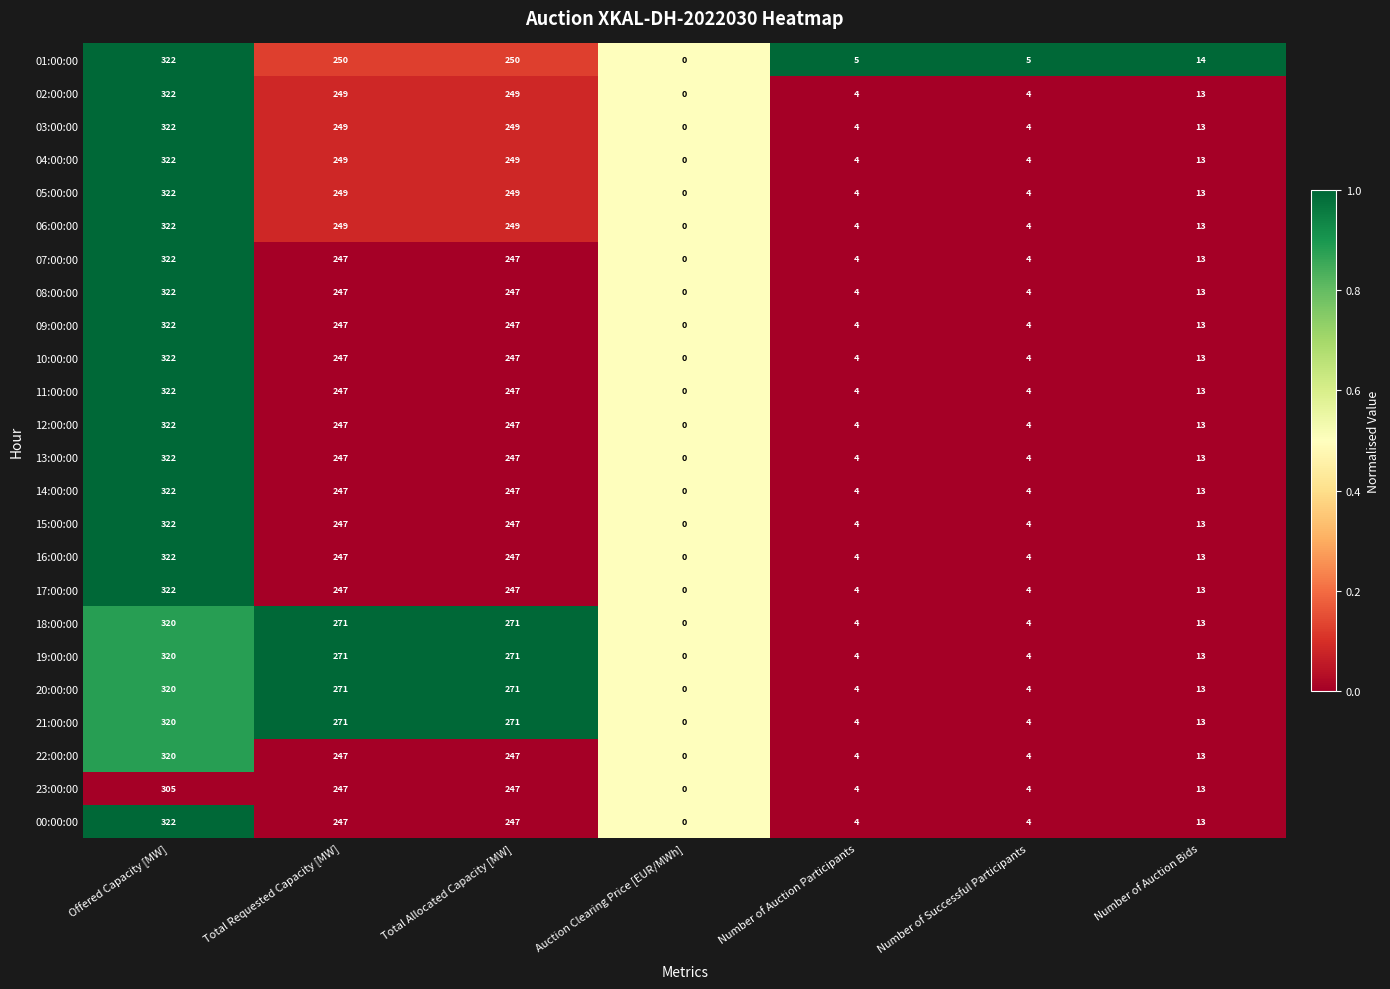

What is the total value across all series at Total Allocated Capacity [MW]?

6037